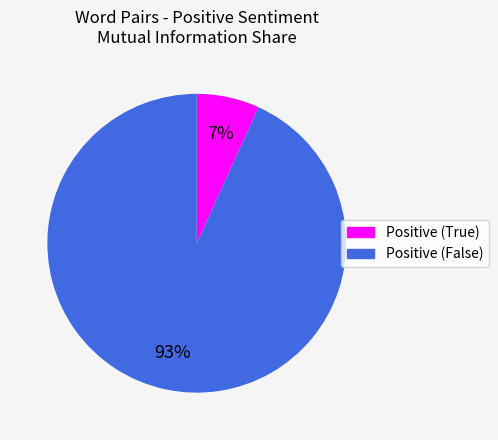

Does any single category account for the majority?

Yes